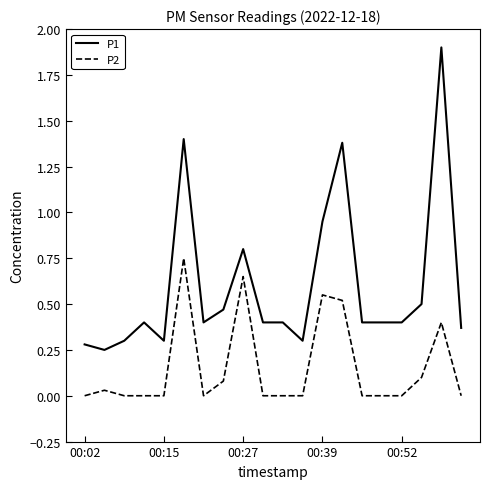

Which series has the largest range (max minus min)?

P1